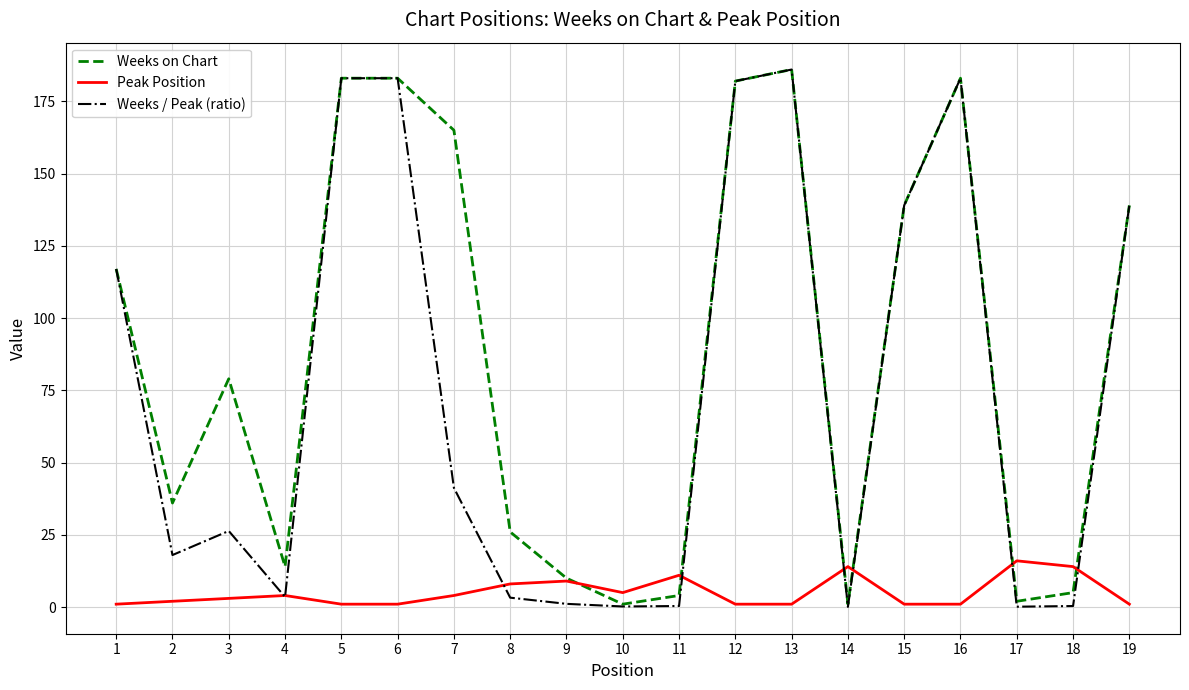

Rank the series at 2 from highest to lowest value.

Weeks on Chart, Weeks / Peak (ratio), Peak Position